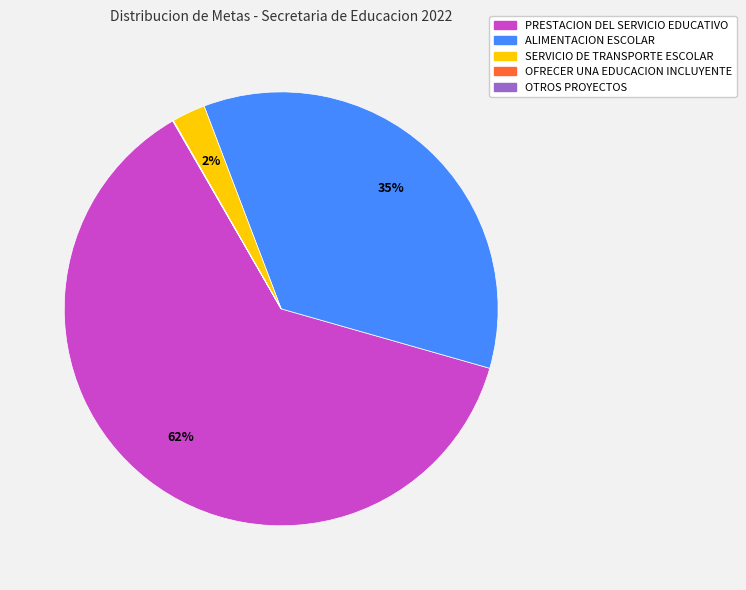

Does any single category account for the majority?

Yes